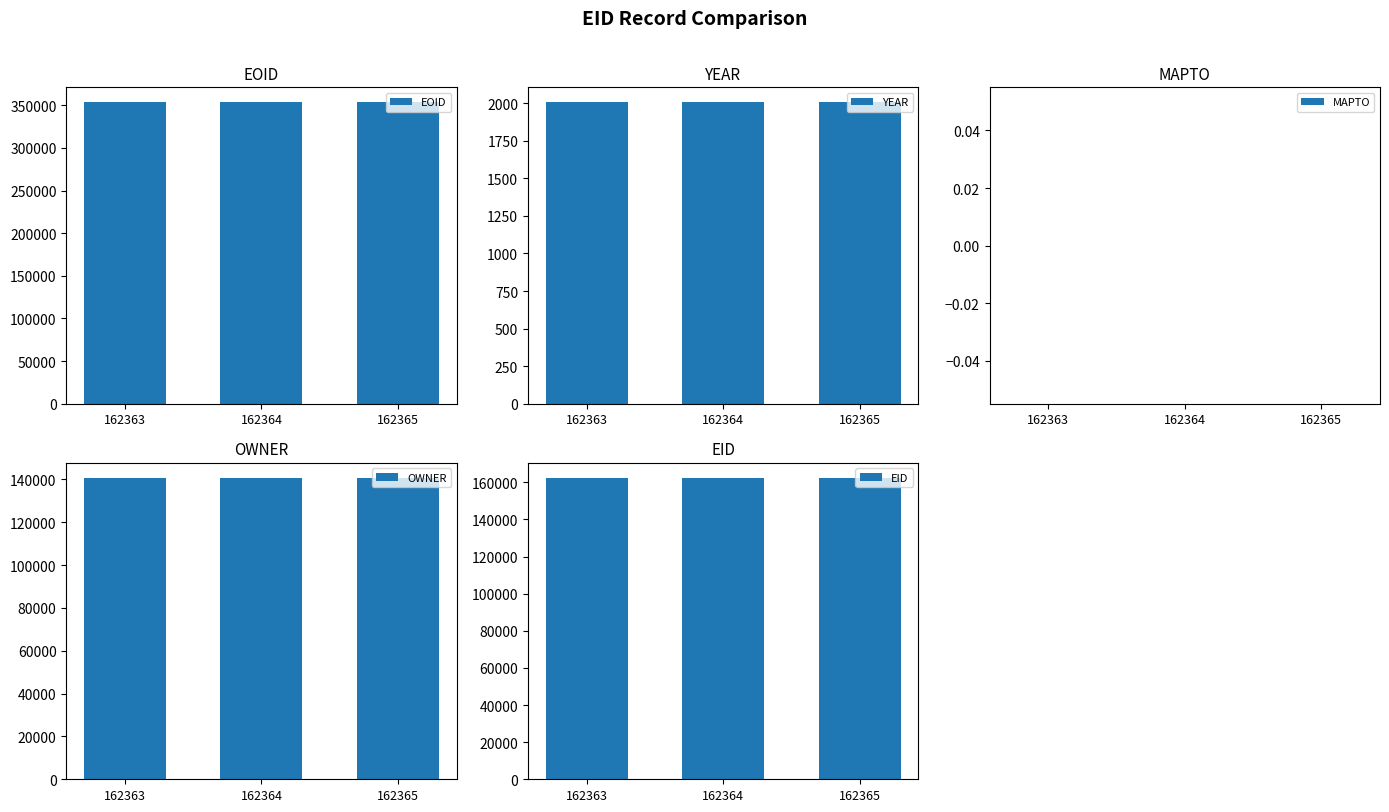

Between 162364 and 162365, which series saw the biggest shift?

EOID